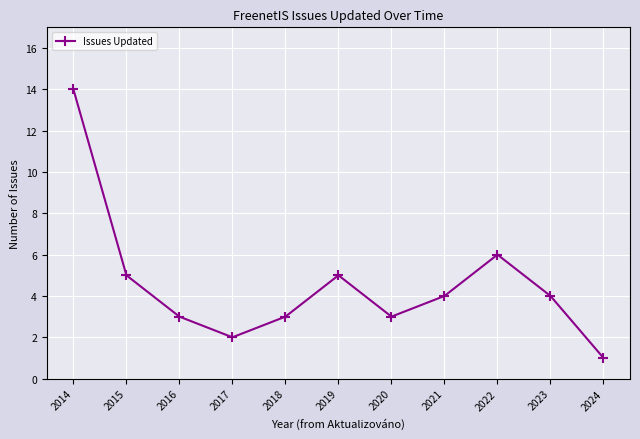

How many points are higher than both their immediate neighbors (excluding endpoints)?

2